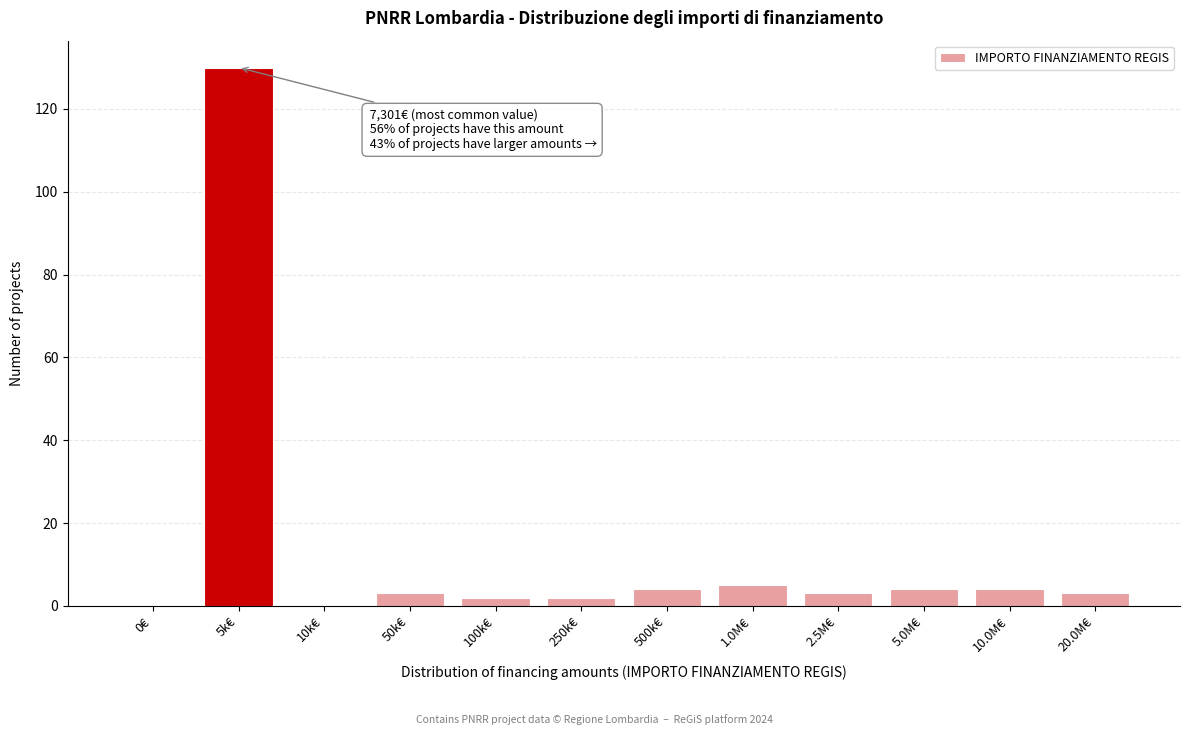

Reading left to right, list all the values displayed in this chart.

0€=0	5k€=130	10k€=0	50k€=3	100k€=2	250k€=2	500k€=4	1.0M€=5	2.5M€=3	5.0M€=4	10.0M€=4	20.0M€=3